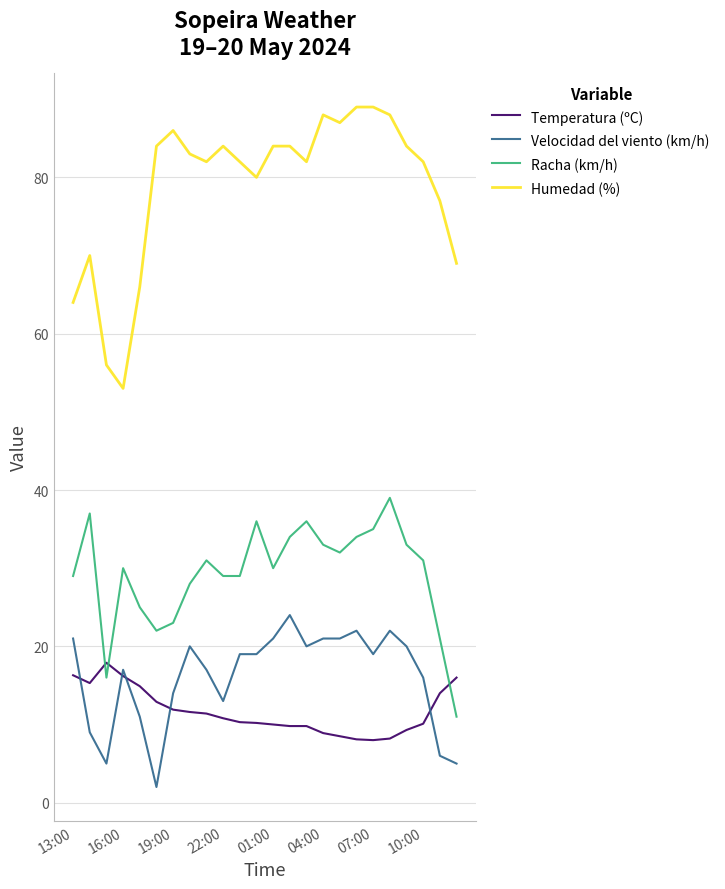

What is the difference between the maximum and second lowest values in the Humedad (%) series?

33.0